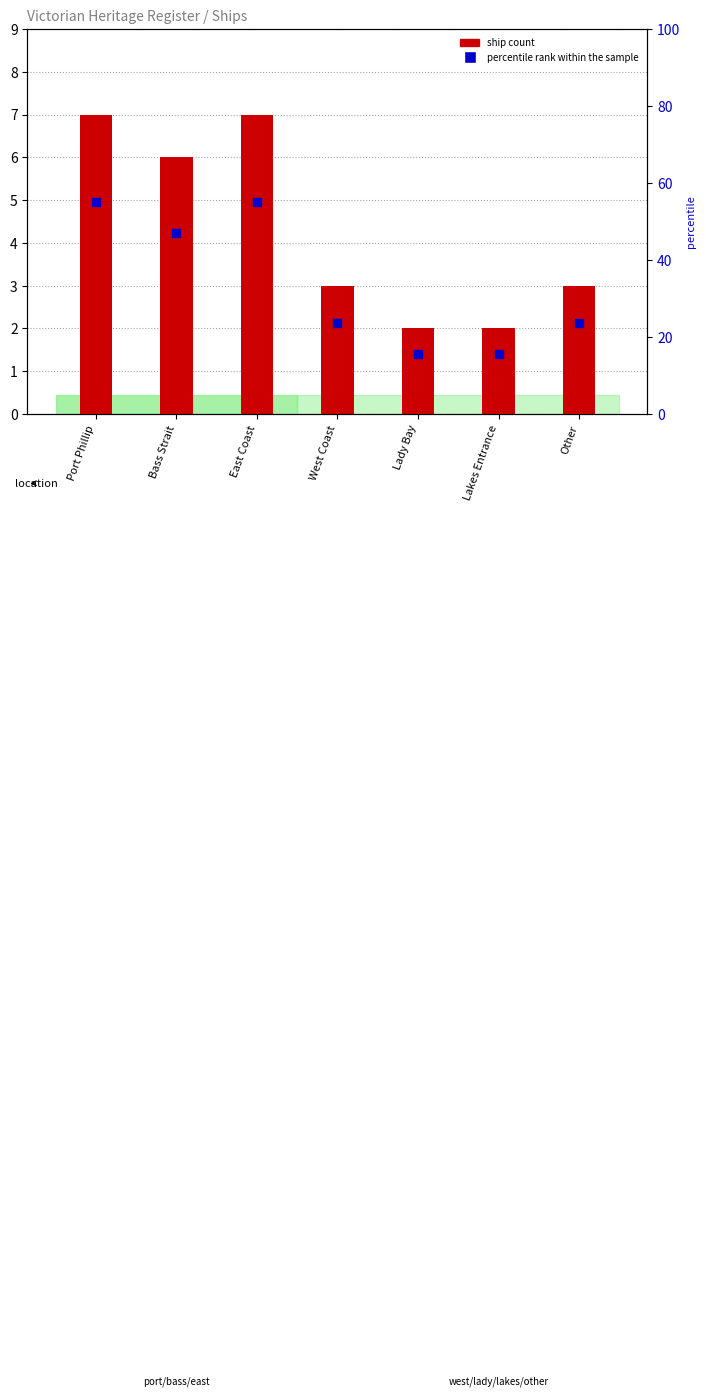

At how many categories does at least one series exceed 7?

7